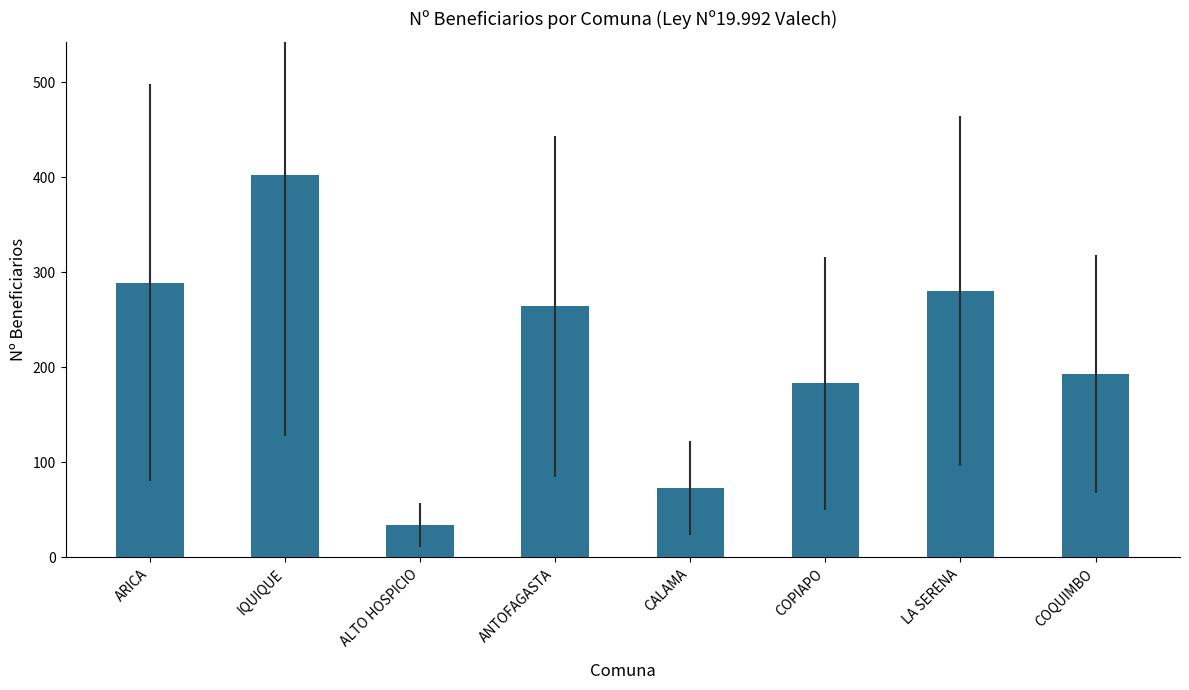

True or false: the data shows 626 at IQUIQUE.

False